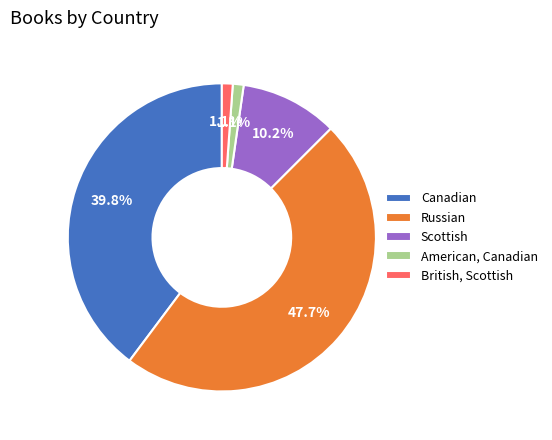

What is the ratio of the value at British, Scottish to the value at Scottish?

0.1